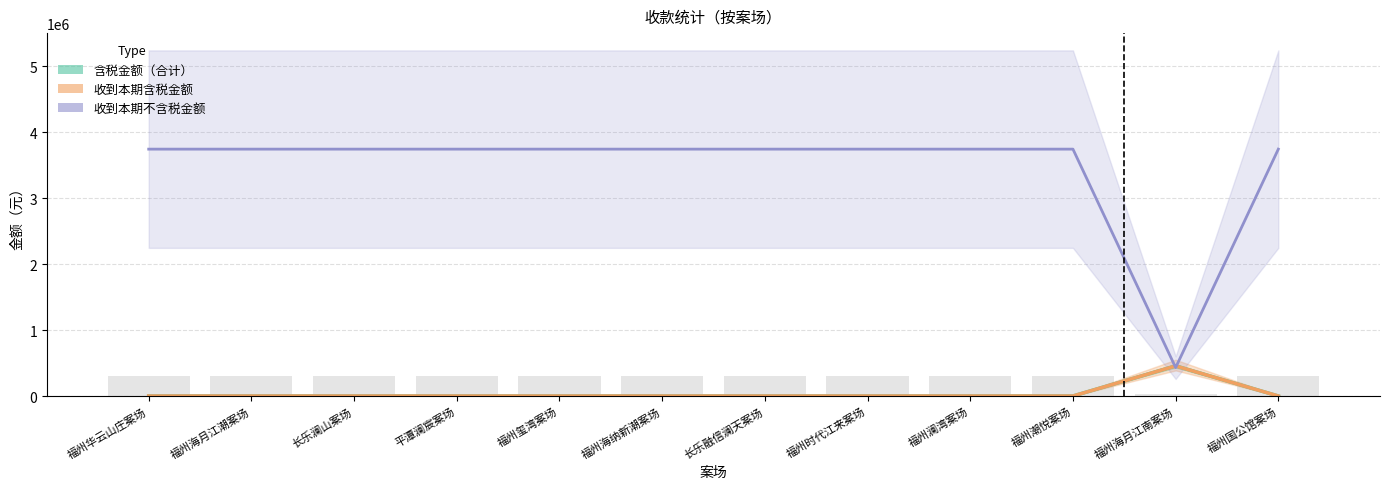

What is the sum of the 含税金额（合计） values at 平潭澜宸案场 and 福州潮悦案场?

7489476.2